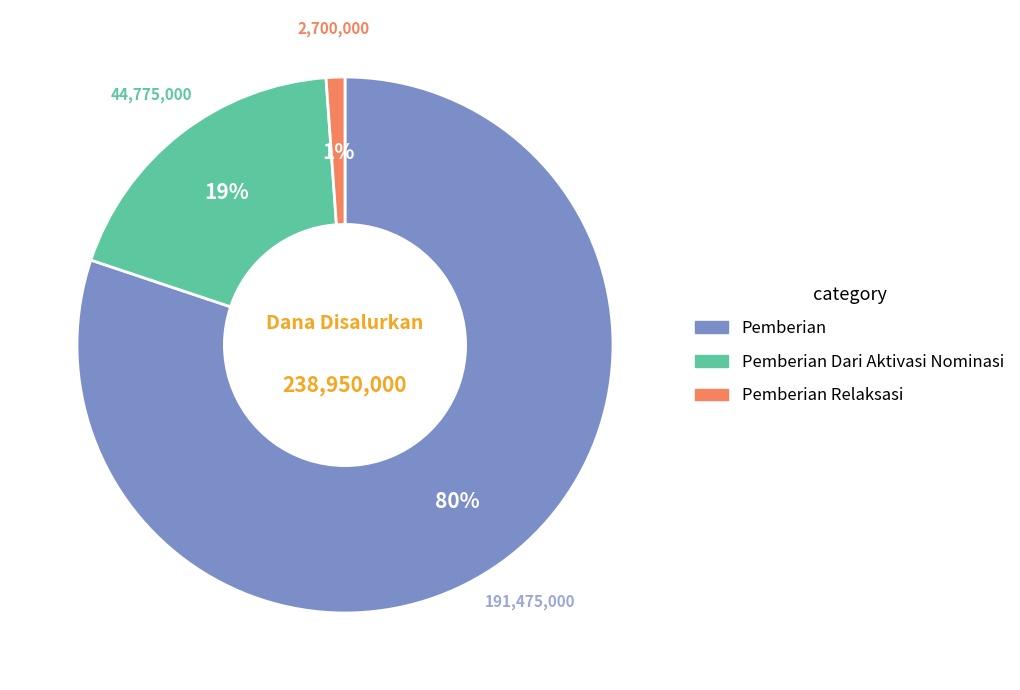

Does Pemberian Relaksasi account for over 50% of the chart?

No